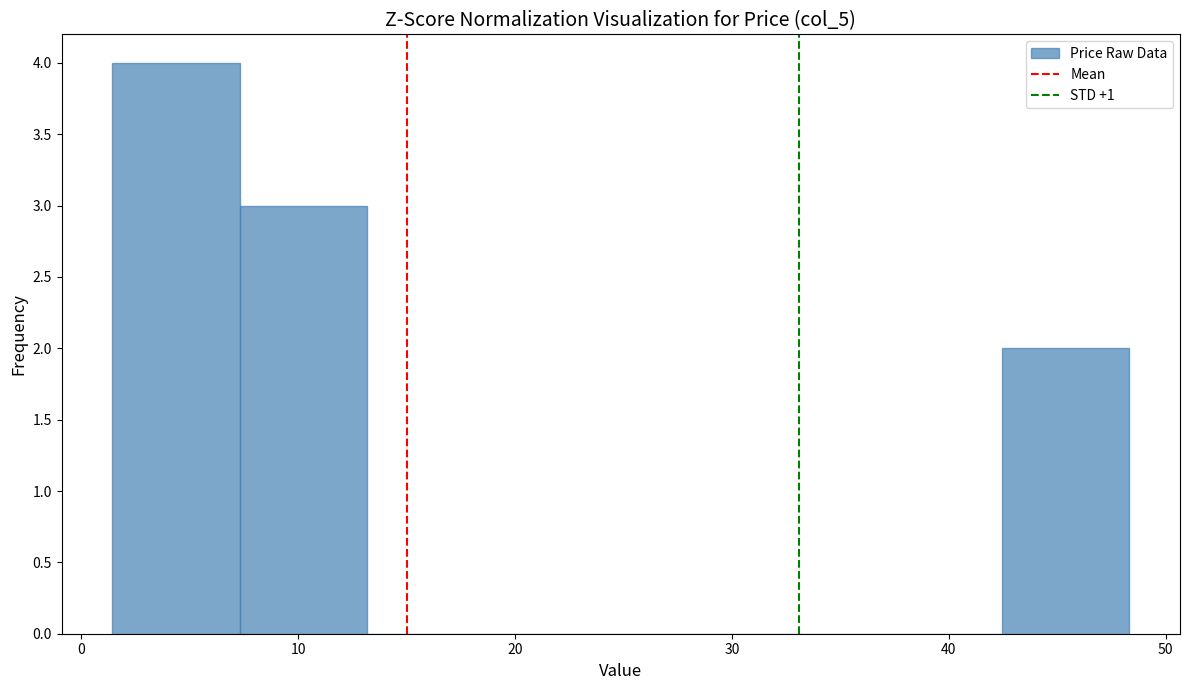

Reading left to right, list every bar in this chart as the range it spans on the x-axis followed by its height. Neither the bar edges nor the heights are printed on the chart, so give them approximately, as read against the axes.

1 to 7: 4
7 to 13: 3
13 to 19: 0
19 to 25: 0
25 to 31: 0
31 to 37: 0
37 to 42: 0
42 to 48: 2